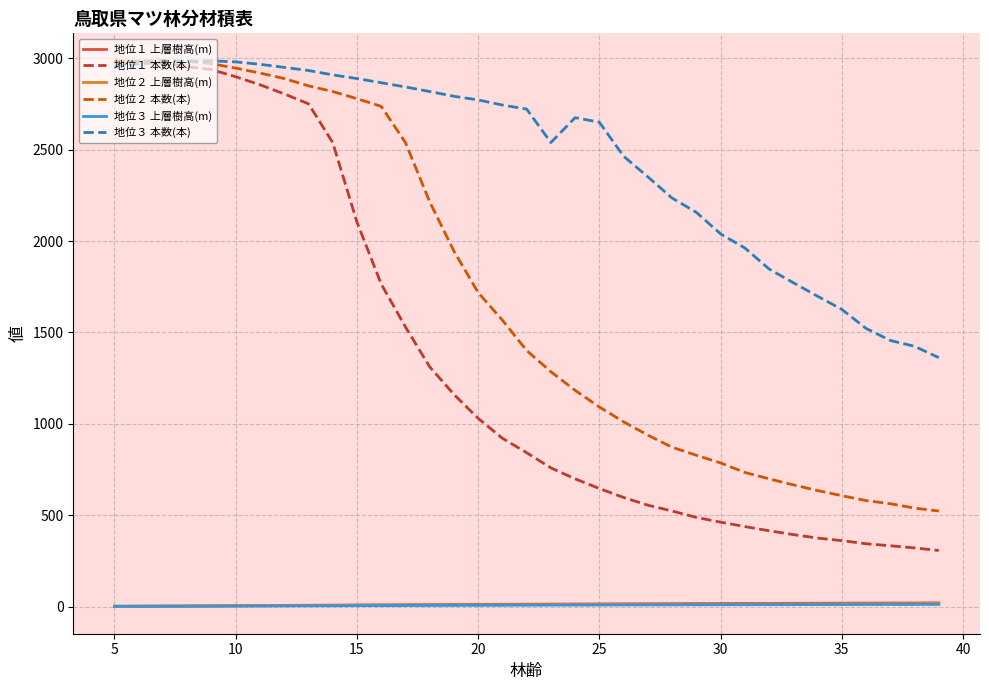

What is the maximum value for 地位２ 本数(本)?

2987.0